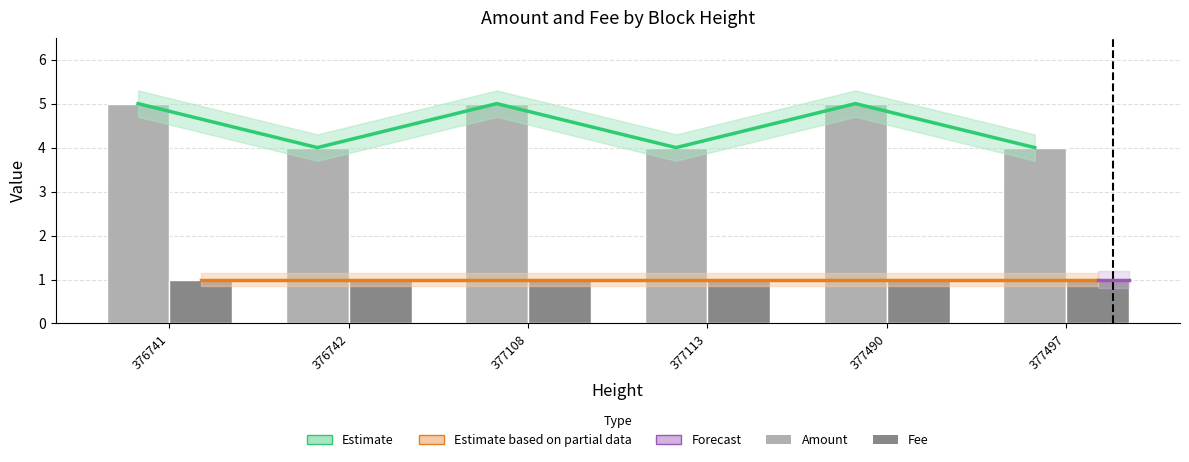

What is the approximate value of Amount at 376741?

5